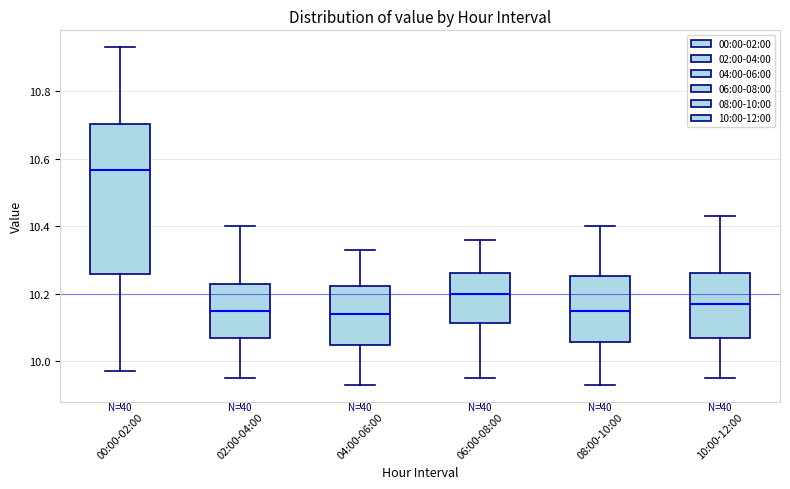

Reading left to right, read every box against the y-axis: the position of its median line, the range the box covers, and the ends of its whiskers. The values are not printed on the chart, so give them approximately, as read against the axis.

00:00-02:00: median 10.56, box 10.26 to 10.70, whiskers 9.98 to 10.94
02:00-04:00: median 10.16, box 10.06 to 10.22, whiskers 9.96 to 10.40
04:00-06:00: median 10.14, box 10.04 to 10.22, whiskers 9.94 to 10.34
06:00-08:00: median 10.20, box 10.12 to 10.26, whiskers 9.96 to 10.36
08:00-10:00: median 10.16, box 10.06 to 10.26, whiskers 9.94 to 10.40
10:00-12:00: median 10.18, box 10.06 to 10.26, whiskers 9.96 to 10.44